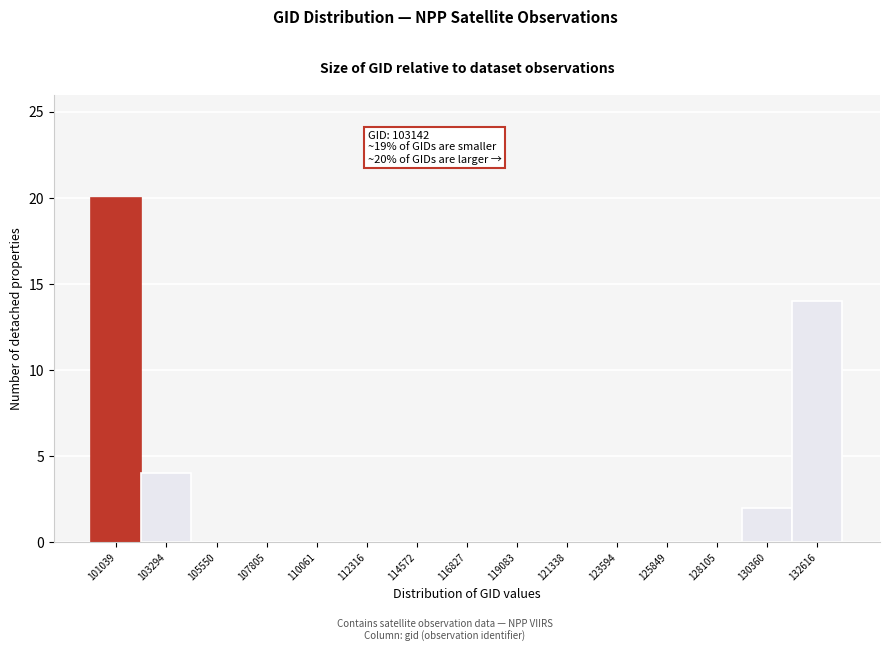

Reading left to right, list all the values displayed in this chart.

101039=20	103294=4	105550=0	107805=0	110061=0	112316=0	114572=0	116827=0	119083=0	121338=0	123594=0	125849=0	128105=0	130360=2	132616=14